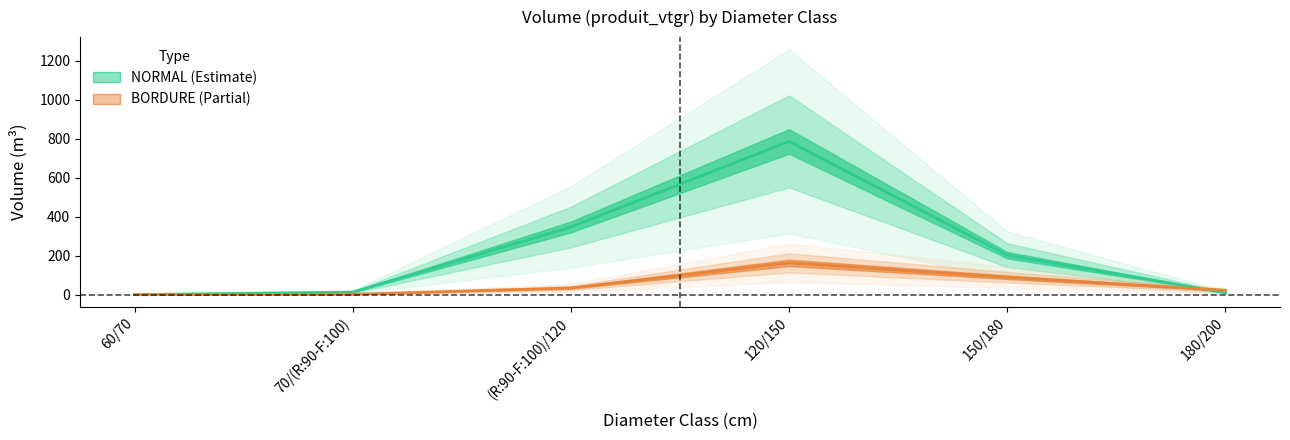

What is the sum of all BORDURE values?

316.3